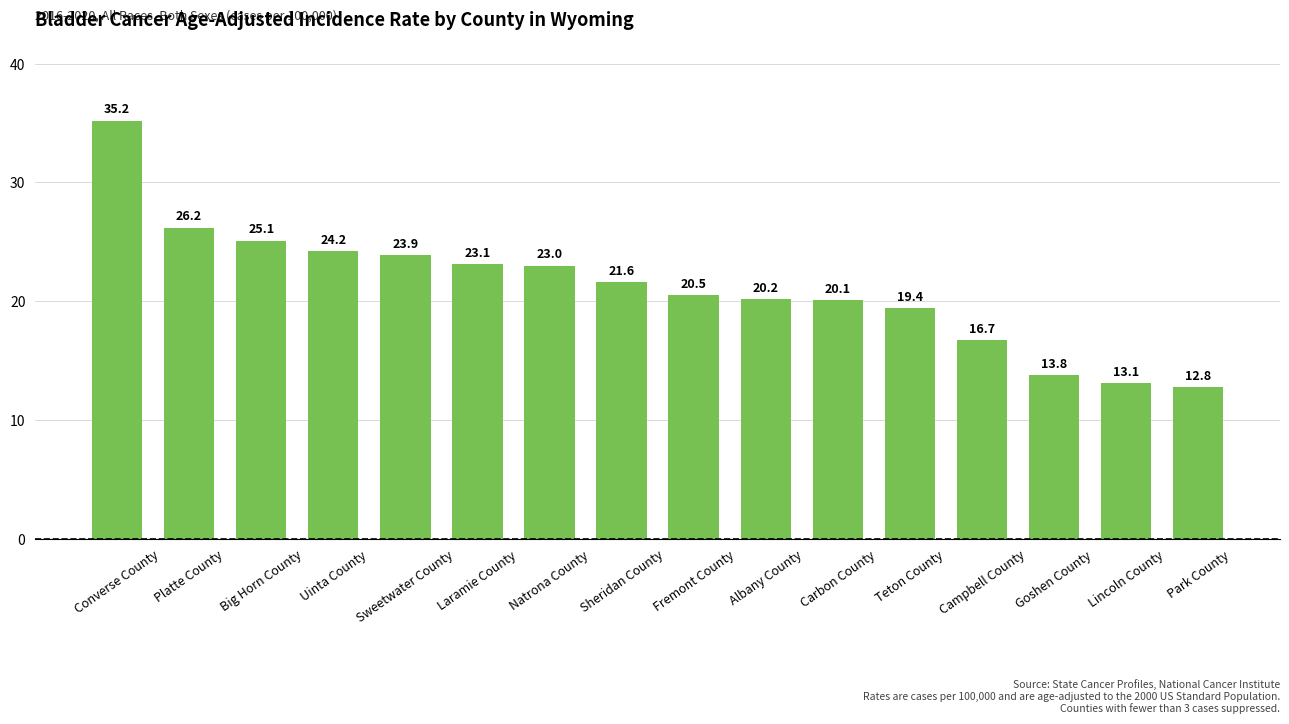

Where is the data nearest to the value 24?

Sweetwater County